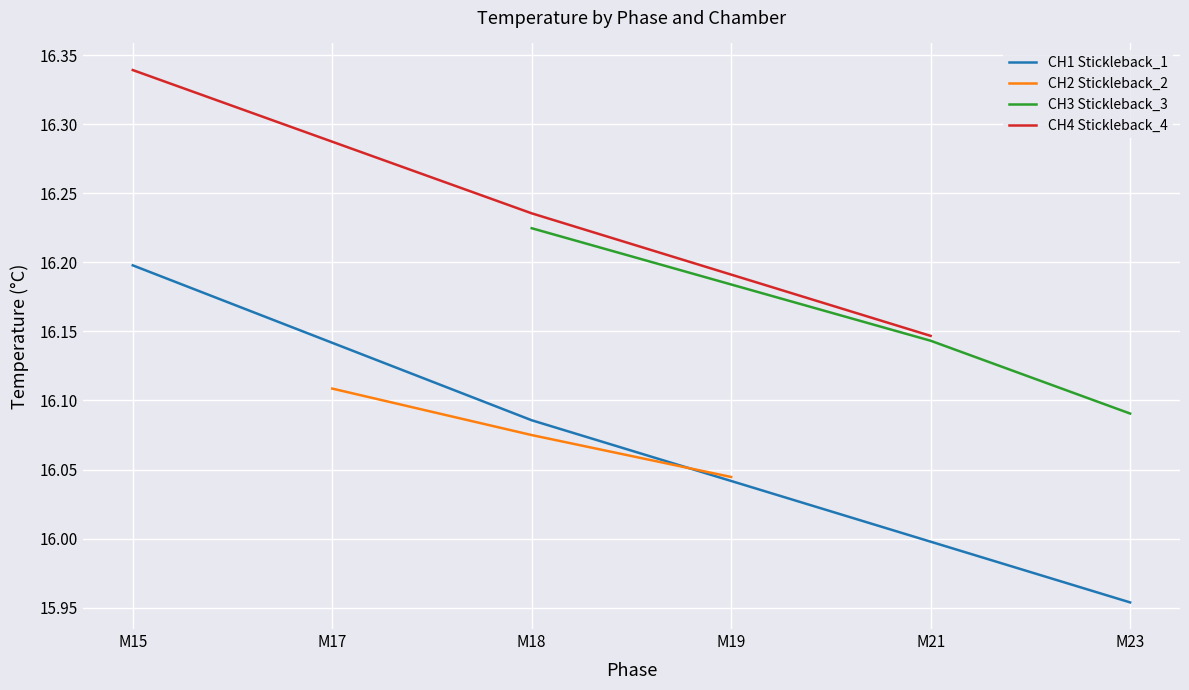

What is the maximum value for CH1 Stickleback_1?

16.2